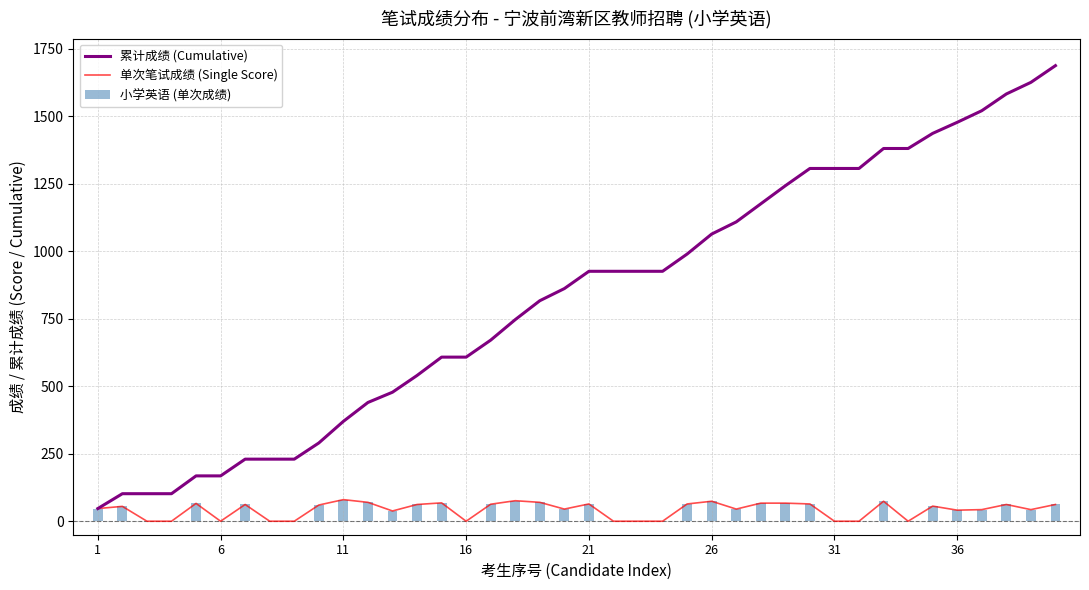

Rank the series by their maximum value, from lowest to highest.

单次笔试成绩 (Single Score), 小学英语 (单次成绩), 累计成绩 (Cumulative)